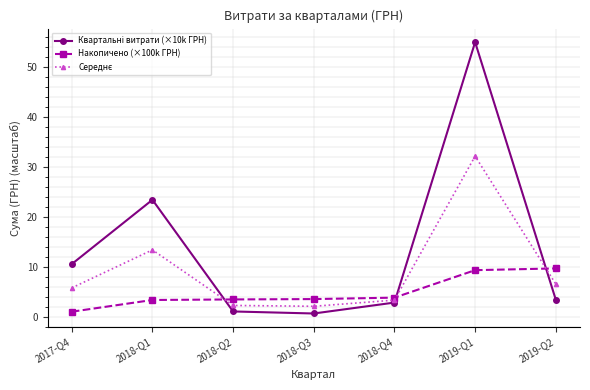

What is the minimum value shown in the chart?

0.7